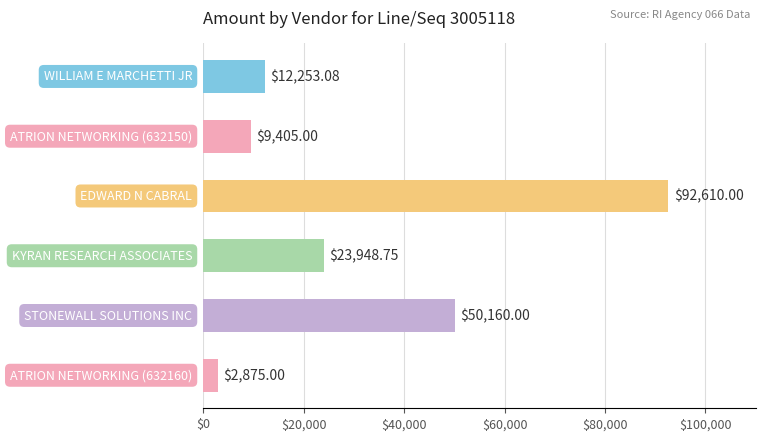

Count the number of data series in this chart.

1